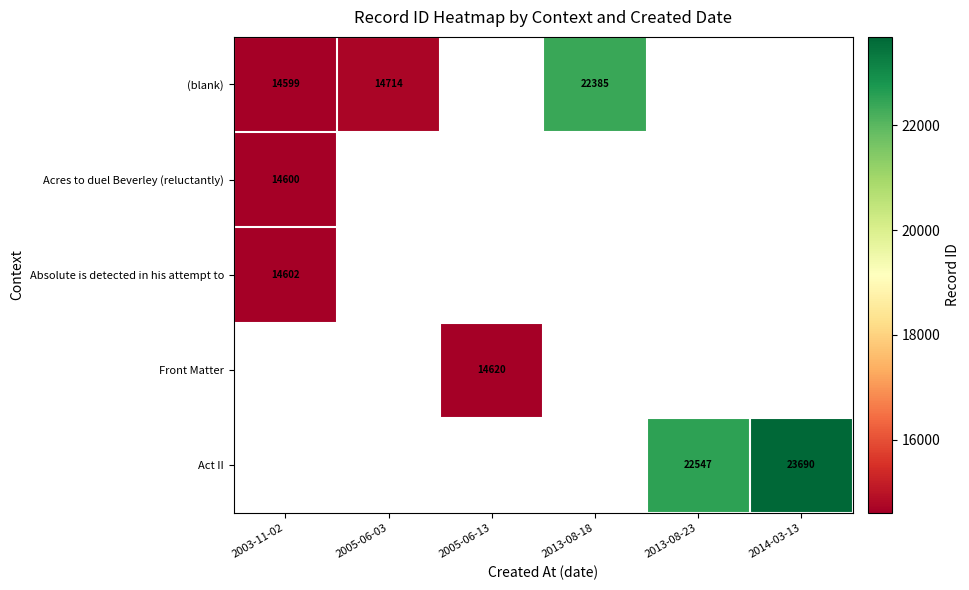

The value of Acres to duel Beverley (reluctantly) at 2003-11-02 is 14600. True or false?

True